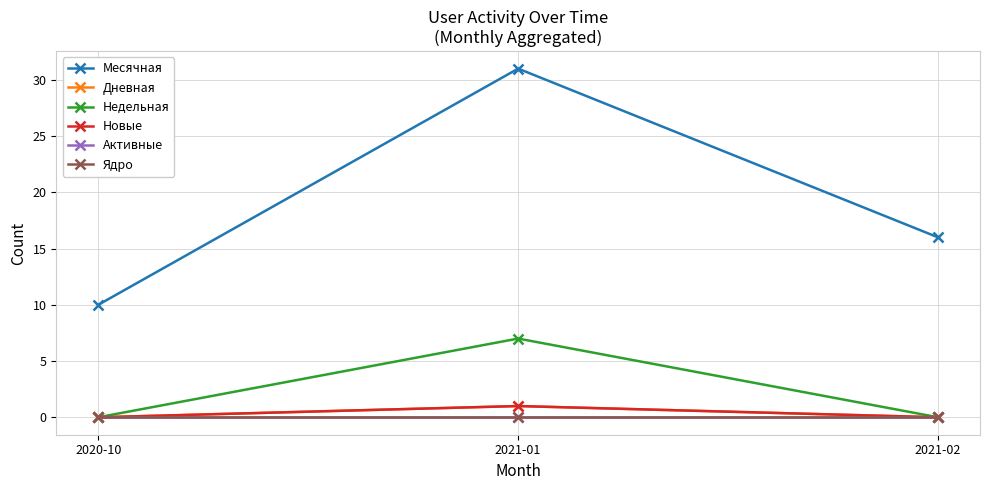

Reading left to right, transcribe all the data shown in this chart.

Месячная: 10	31	16
Дневная: 0	1	0
Недельная: 0	7	0
Новые: 0	1	0
Активные: 0	0	0
Ядро: 0	0	0